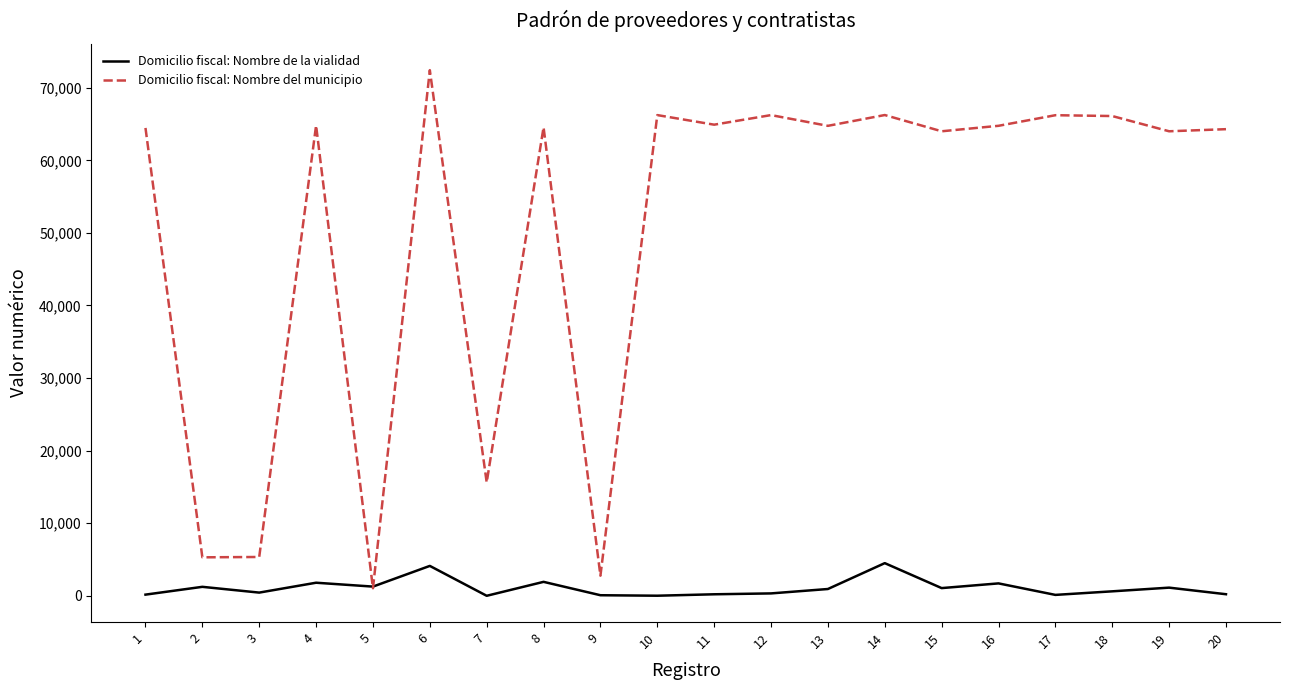

What is the difference between the Domicilio fiscal: Nombre de la vialidad values at 8 and 9?

1843